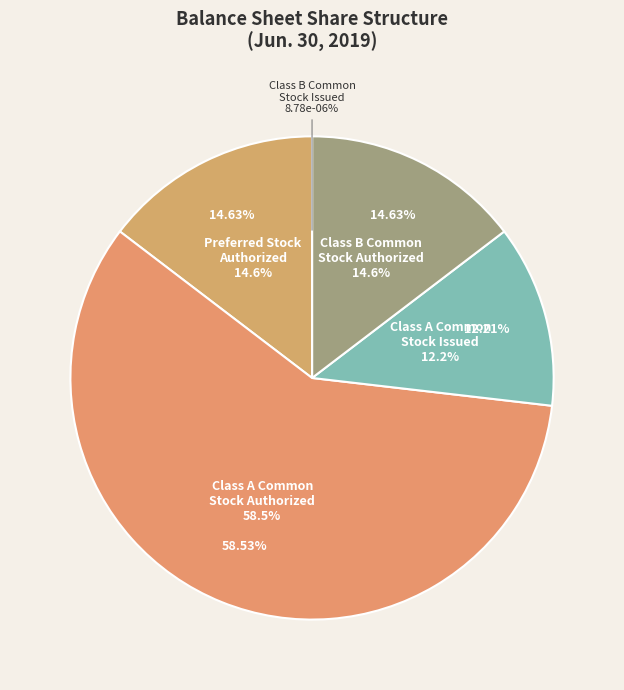

Rank the categories by value from lowest to highest.

Class B Common Stock Issued, Class A Common Stock Issued, Preferred Stock Authorized, Class B Common Stock Authorized, Class A Common Stock Authorized